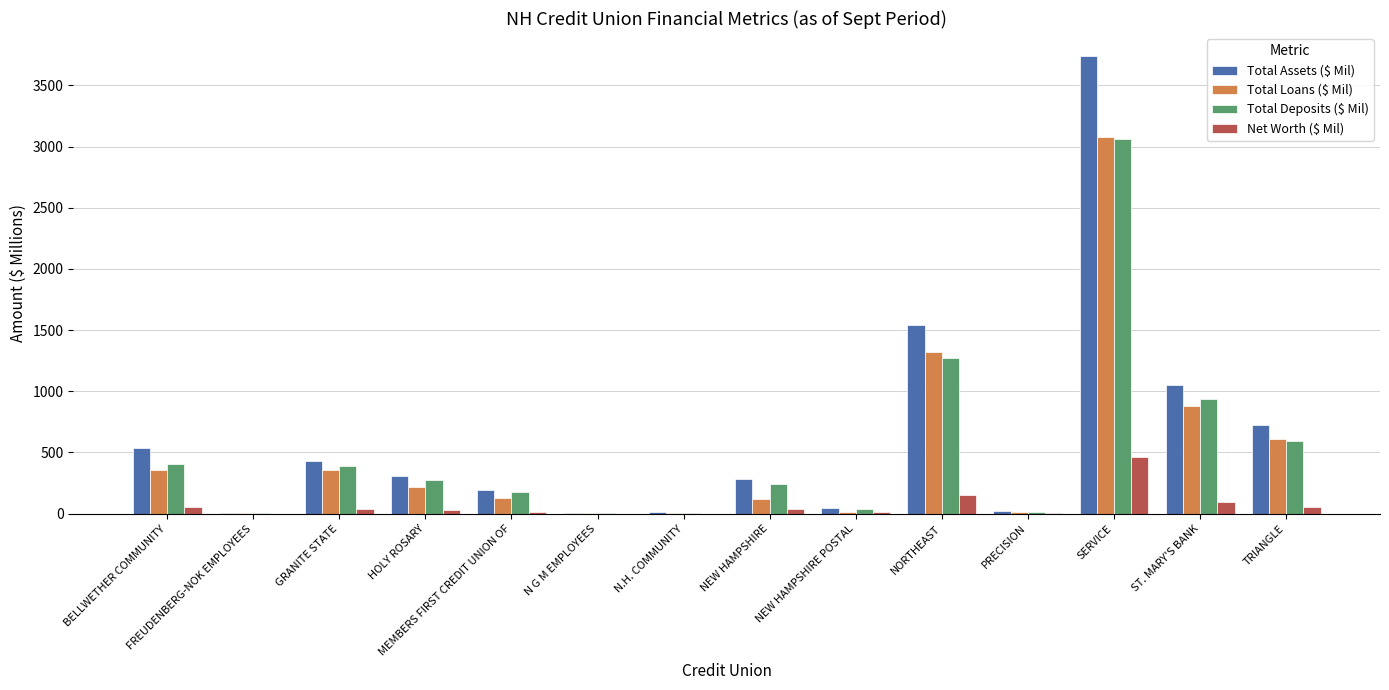

At which category does the chart reach its peak across all series?

SERVICE